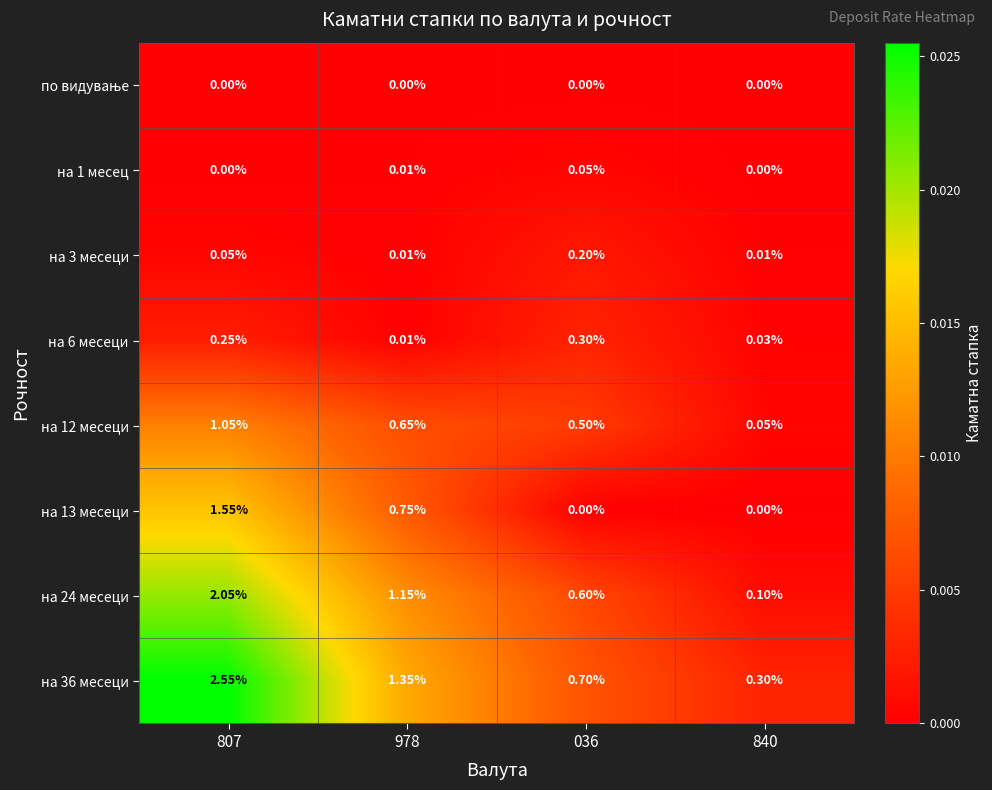

Is the value of на 36 месеци at 807 greater than the value of на 12 месеци at 978?

Yes